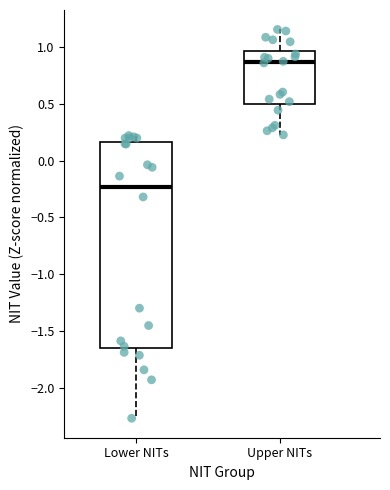

Which box has the lowest median line?

Lower NITs